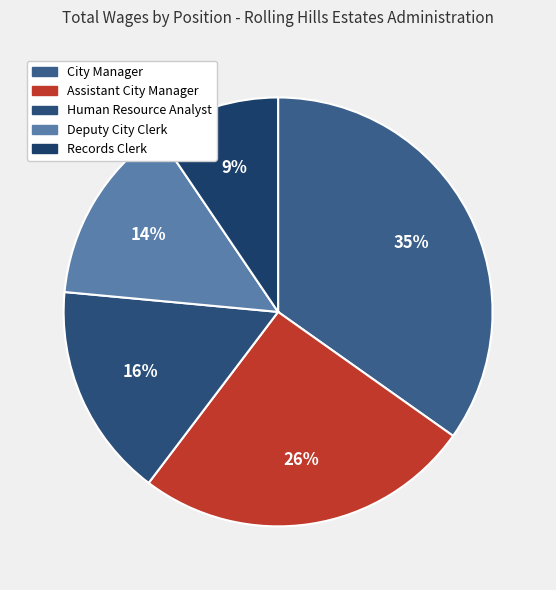

What percentage is the City Manager slice, to the nearest percent?

35%